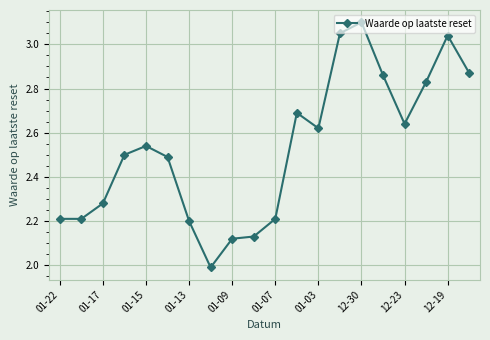

What is the minimum value shown in the chart?

2.0